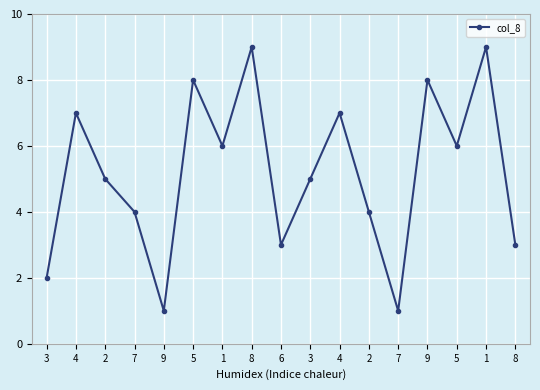

What is the minimum value shown in the chart?

1